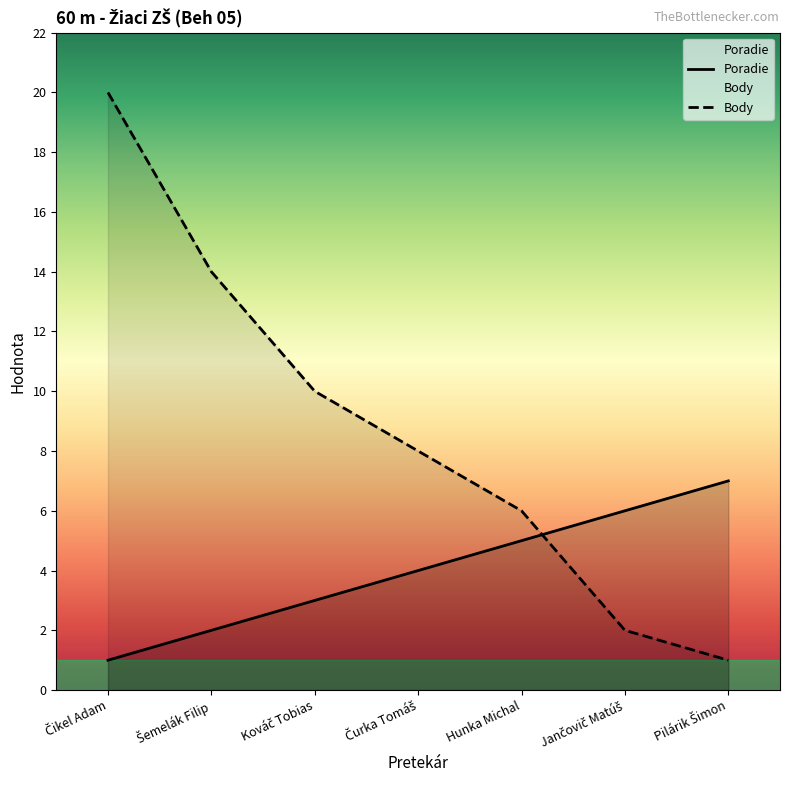

At which label does Poradie reach its minimum?

Čikel Adam